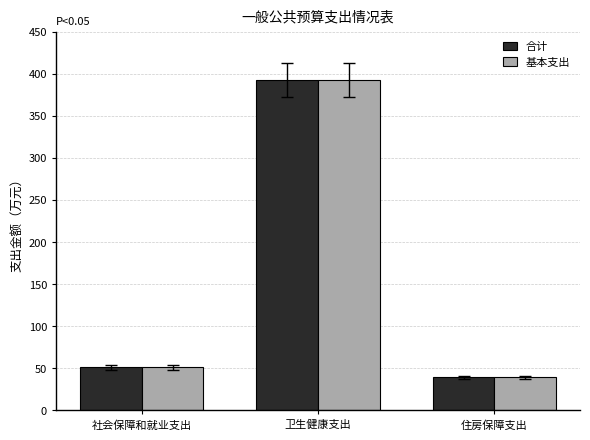

Reading right to left, what are all the values shown in this chart?

合计: 住房保障支出=39.3	卫生健康支出=392.4	社会保障和就业支出=51.0
基本支出: 住房保障支出=39.3	卫生健康支出=392.4	社会保障和就业支出=51.0